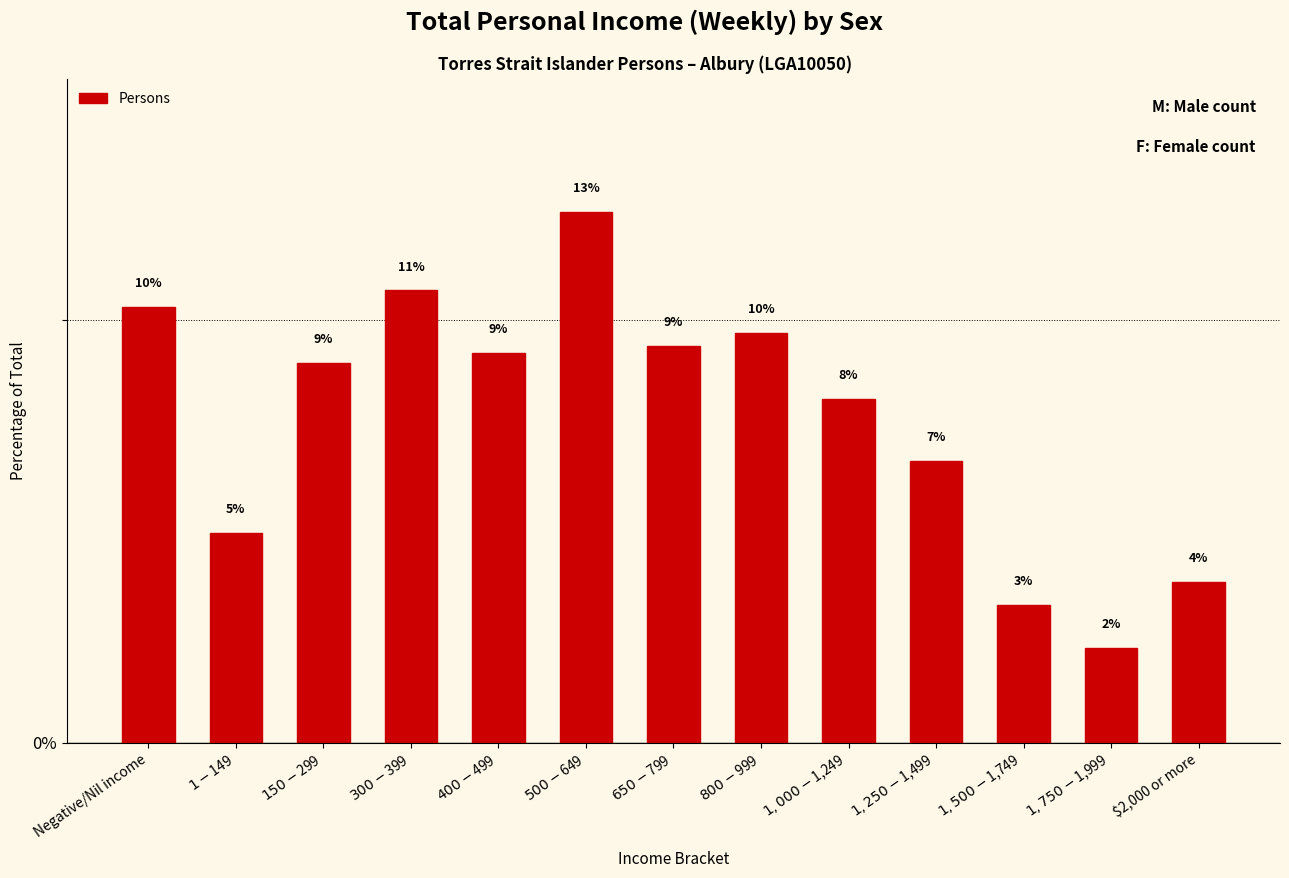

Reading left to right, extract all data points from this chart.

Negative/Nil income=10.3	$1-$149=5.0	$150-$299=9.0	$300-$399=10.7	$400-$499=9.2	$500-$649=12.6	$650-$799=9.4	$800-$999=9.7	$1,000-$1,249=8.1	$1,250-$1,499=6.7	$1,500-$1,749=3.3	$1,750-$1,999=2.2	$2,000 or more=3.8